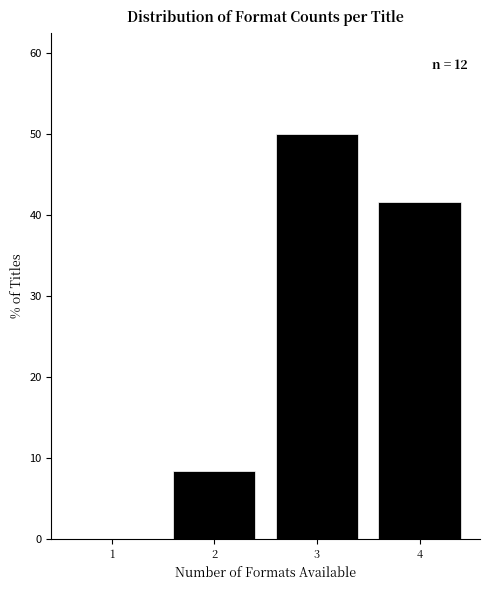

Reading right to left, what are all the values shown in this chart?

4=41.7	3=50.0	2=8.3	1=0.0